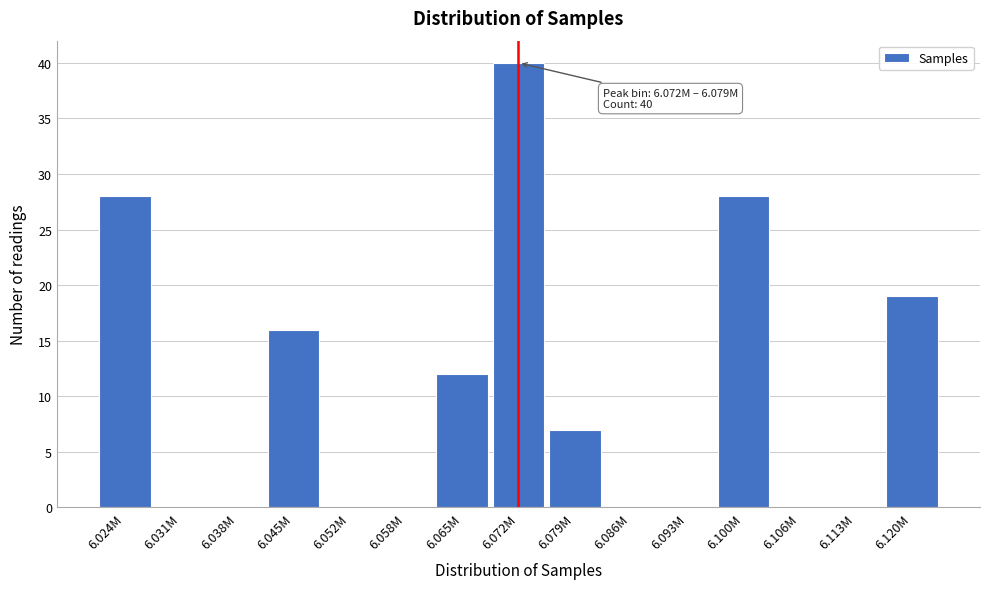

Reading left to right, transcribe all the data shown in this chart.

6.024M=28	6.031M=0	6.038M=0	6.045M=16	6.052M=0	6.058M=0	6.065M=12	6.072M=40	6.079M=7	6.086M=0	6.093M=0	6.100M=28	6.106M=0	6.113M=0	6.120M=19